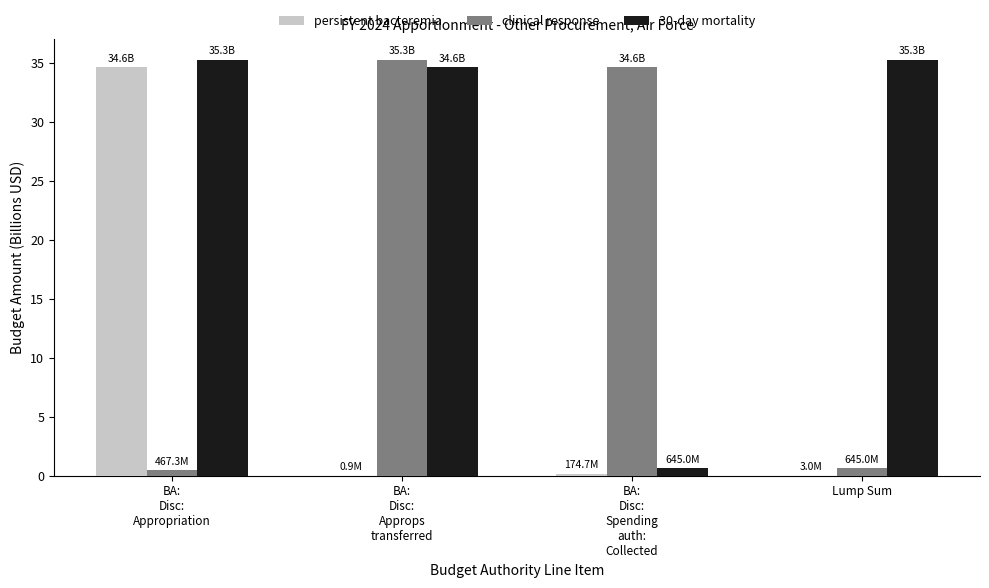

What is the sum of all clinical response values?

71.0